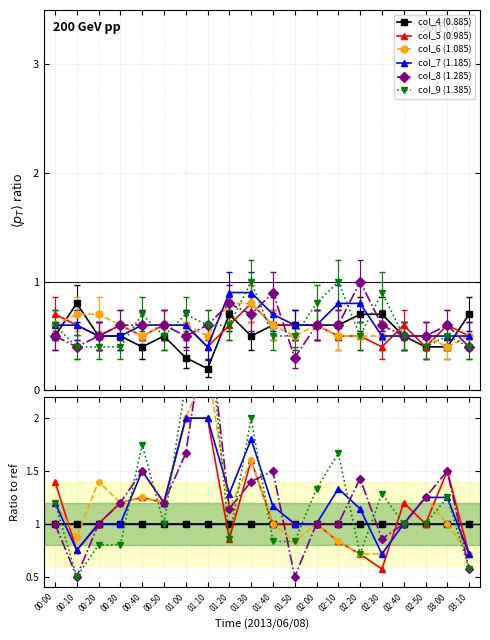

How many intersections are there between col_4 (0.885) and col_8 (1.285)?

3